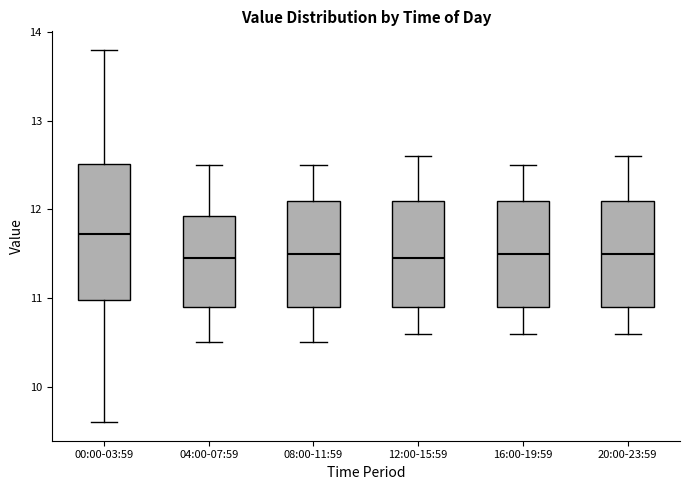

Reading left to right, read every box against the y-axis: the position of its median line, the range the box covers, and the ends of its whiskers. The values are not printed on the chart, so give them approximately, as read against the axis.

00:00-03:59: median 11.7, box 11.0 to 12.5, whiskers 9.6 to 13.8
04:00-07:59: median 11.5, box 10.9 to 11.9, whiskers 10.5 to 12.5
08:00-11:59: median 11.5, box 10.9 to 12.1, whiskers 10.5 to 12.5
12:00-15:59: median 11.5, box 10.9 to 12.1, whiskers 10.6 to 12.6
16:00-19:59: median 11.5, box 10.9 to 12.1, whiskers 10.6 to 12.5
20:00-23:59: median 11.5, box 10.9 to 12.1, whiskers 10.6 to 12.6